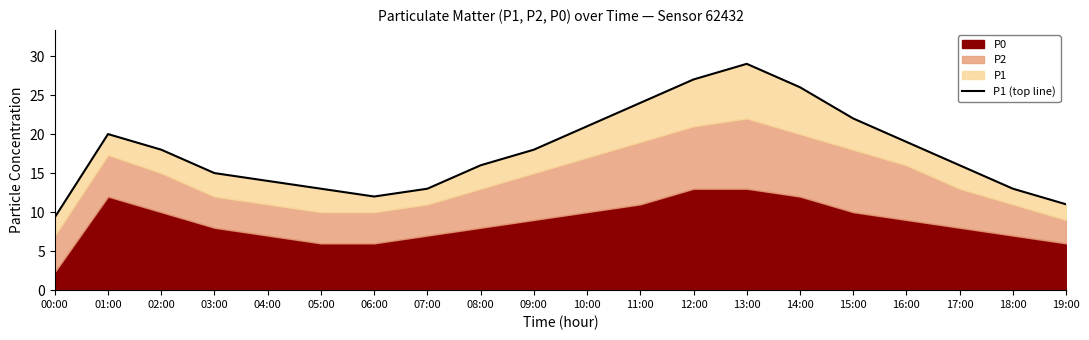

What is the maximum value shown in the chart?

29.0